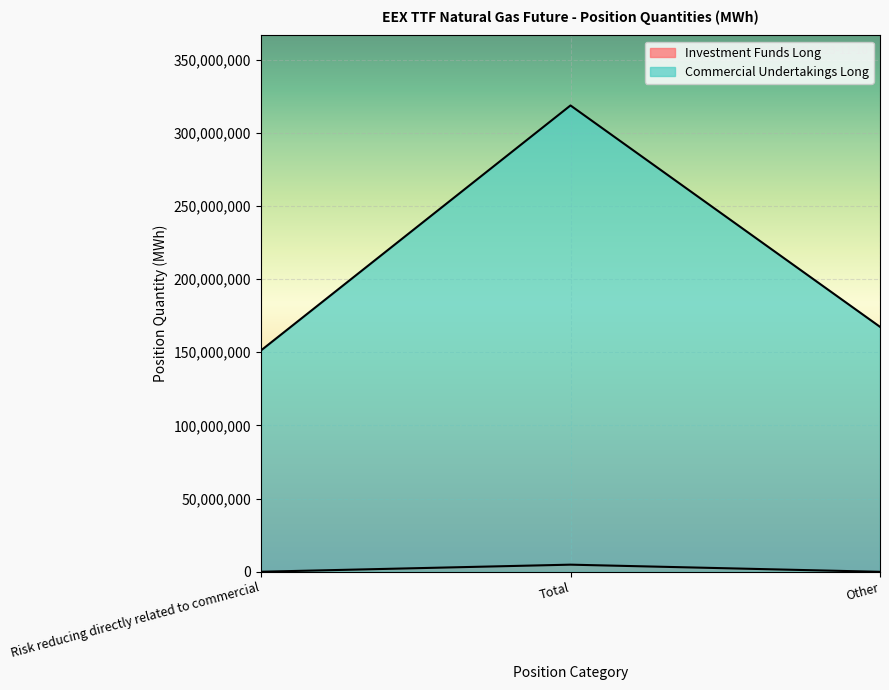

How many series are shown in this chart?

2